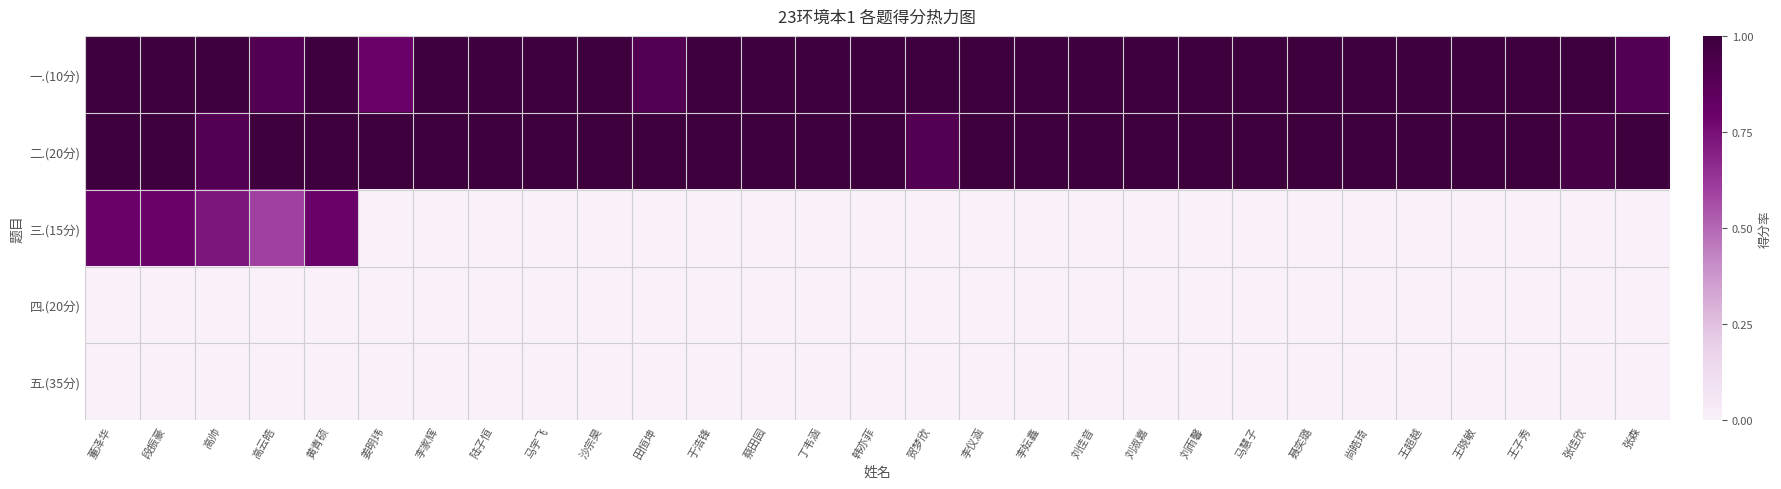

Which has a higher value, 李仪涵 or 刘淑嘉?

李仪涵